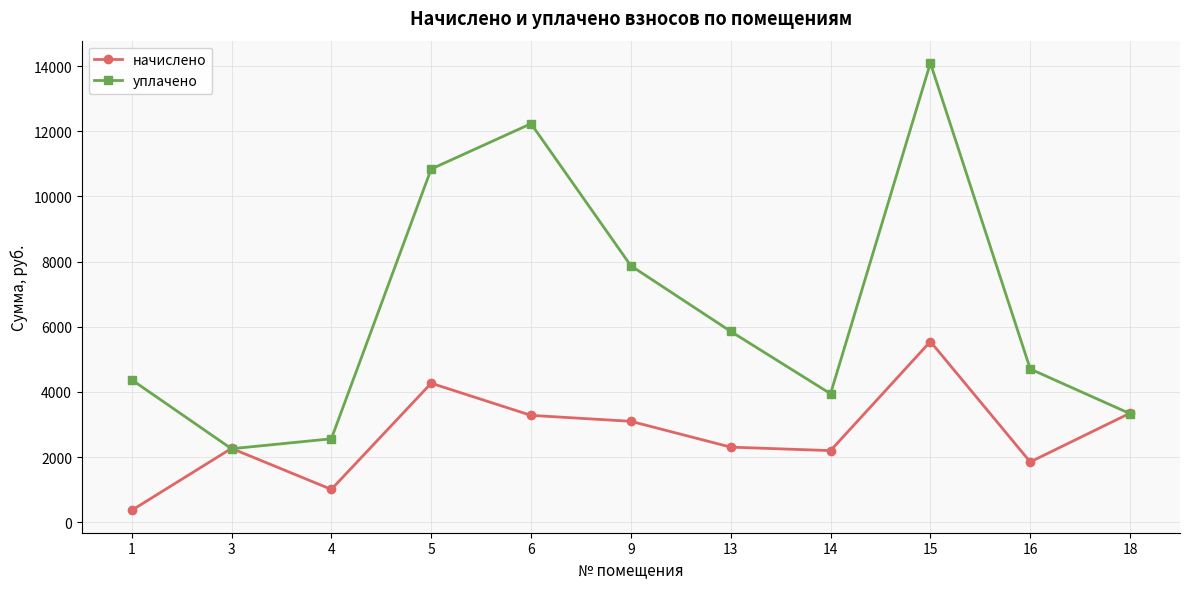

How many lines are shown in the chart?

2